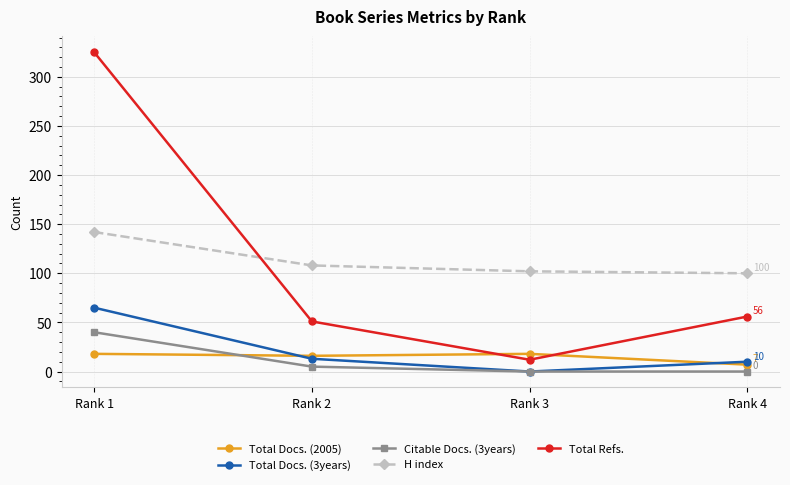

The Total Docs. (3years) series shows 22 at Rank 3. True or false?

False